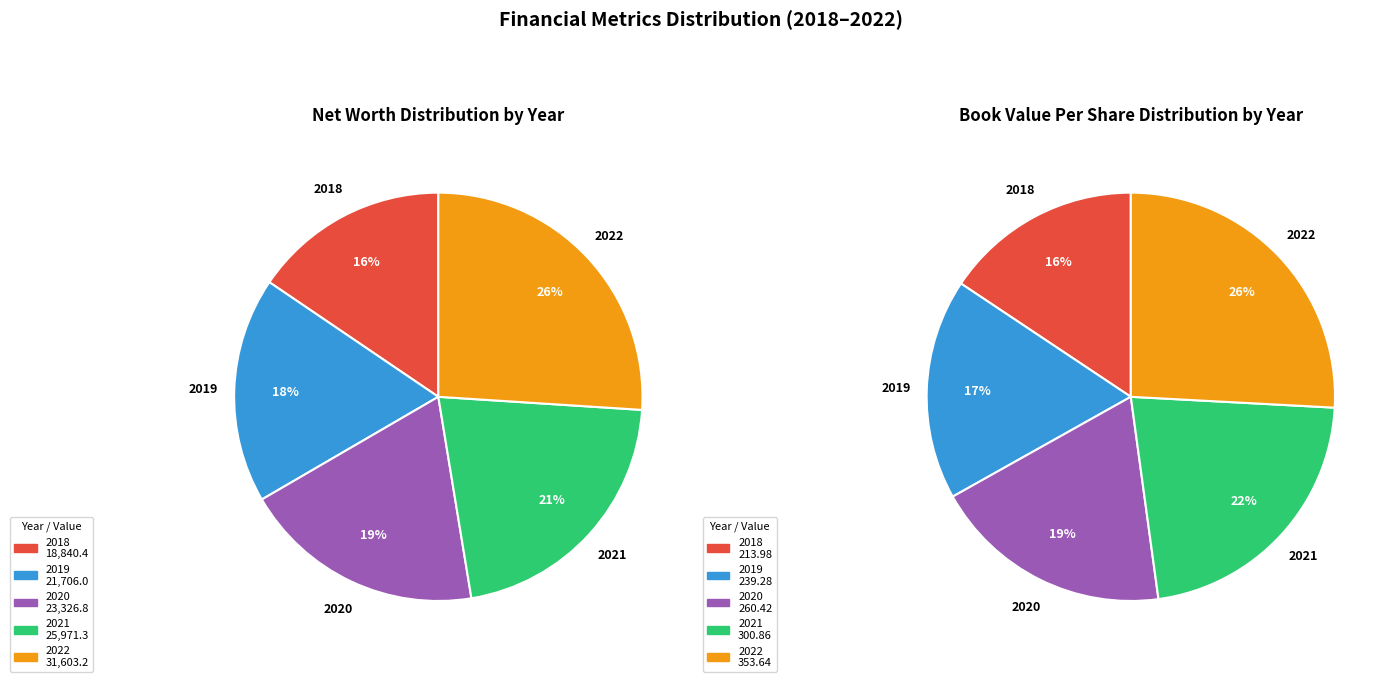

What is the smallest slice in the pie chart?

2018